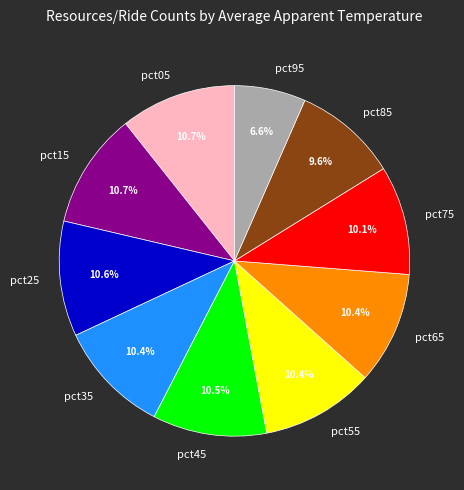

Is there any slice that represents more than half of the pie?

No